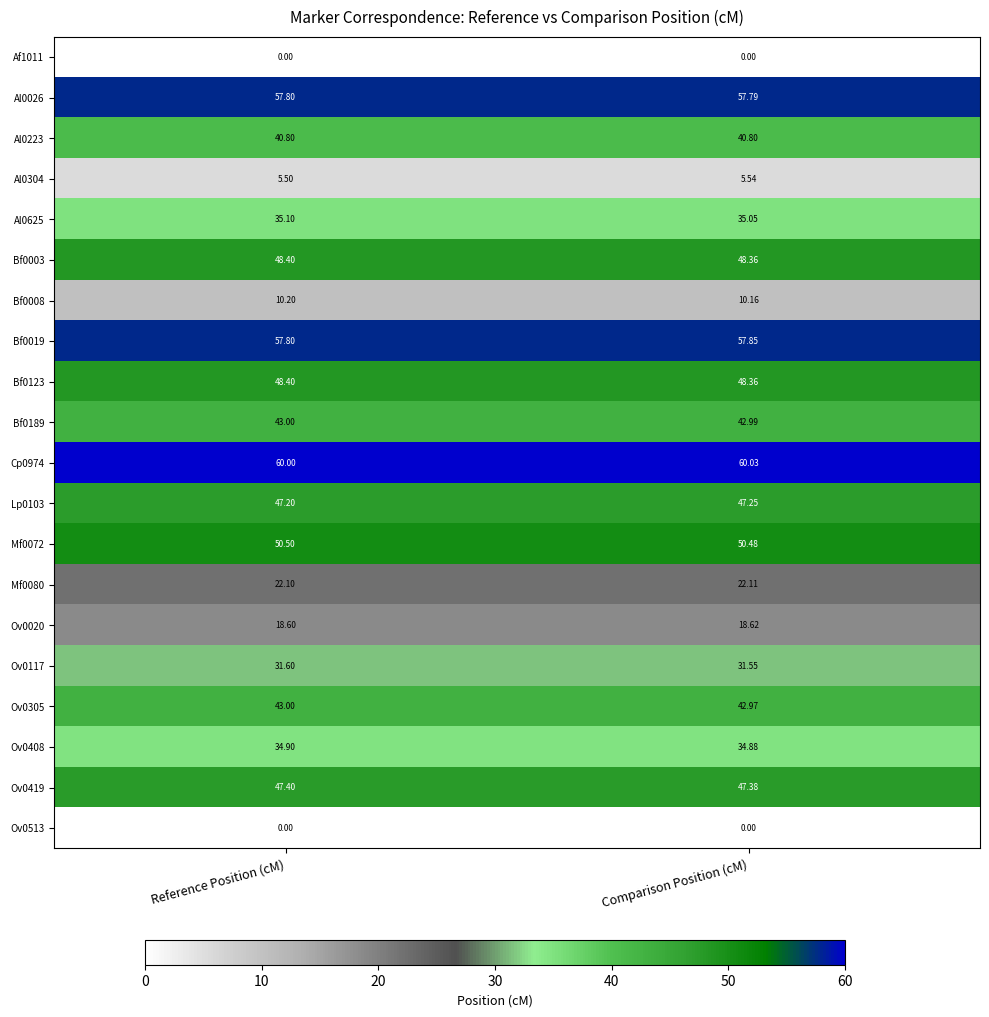

Count the number of categories in the chart.

2